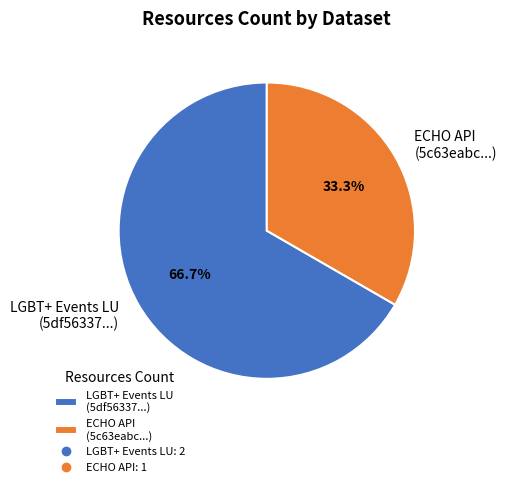

Which slice is the smallest?

ECHO API (5c63eabc...)